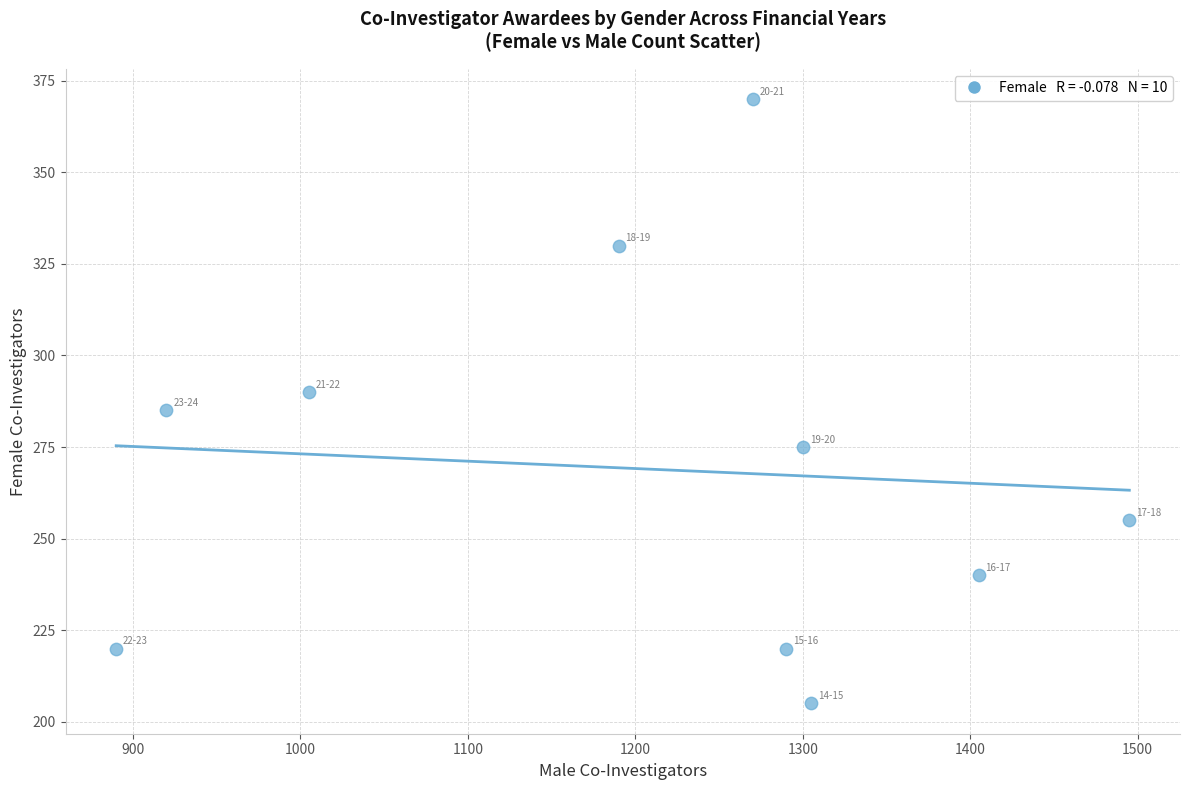

What is the range of X values (max minus min)?

605